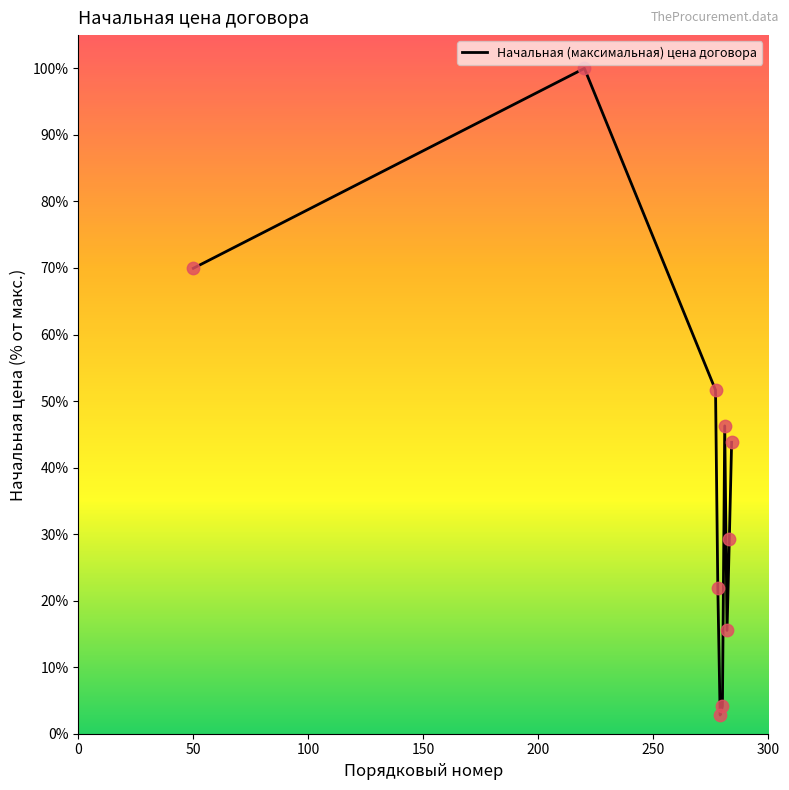

What is the minimum value shown in the chart?

2.8